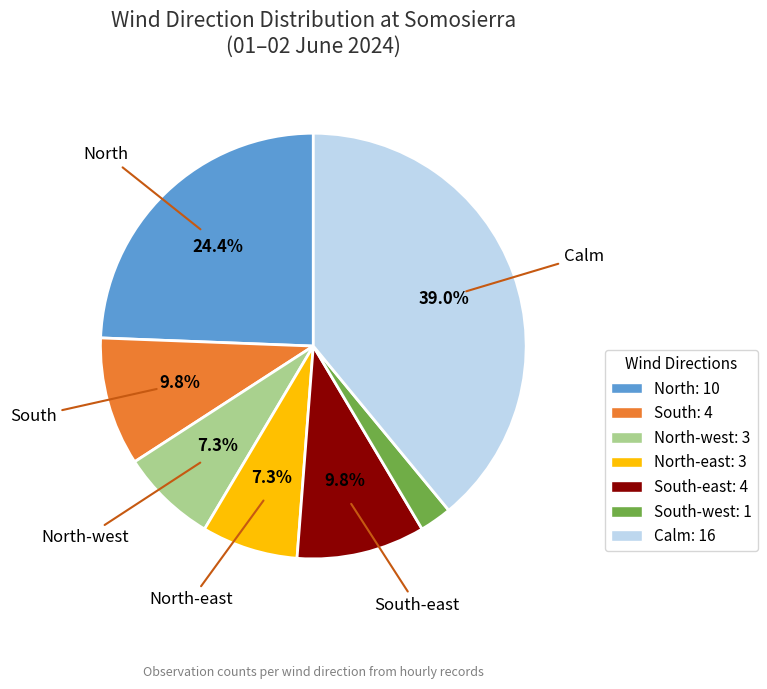

Is there any slice that represents more than half of the pie?

No